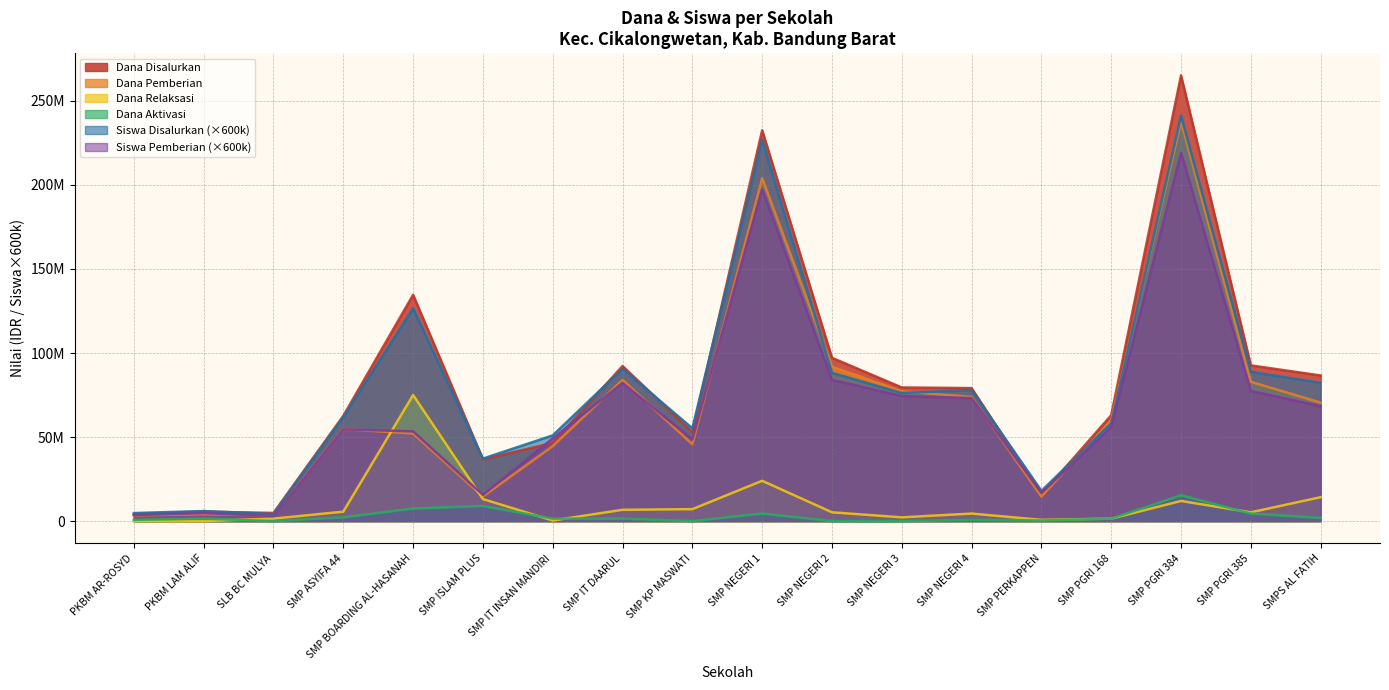

True or false: Dana Aktivasi and Siswa Disalurkan intersect in this chart.

False